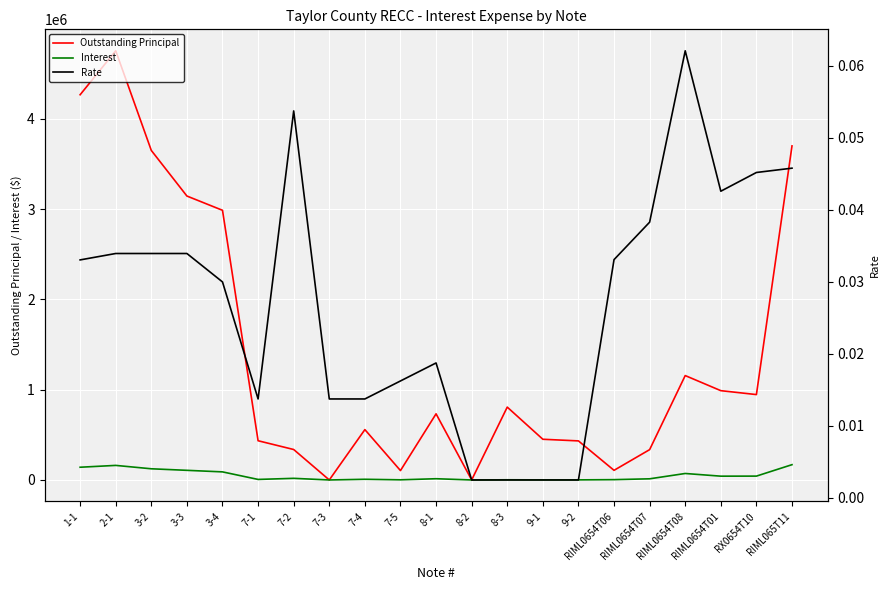

List the labels in order of Interest value, largest first.

RIML065T11, 2-1, 1-1, 3-2, 3-3, 3-4, RIML0654T08, RX0654T10, RIML0654T01, 7-2, 8-1, RIML0654T07, 7-4, 7-1, RIML0654T06, 8-3, 7-5, 9-1, 9-2, 7-3, 8-2